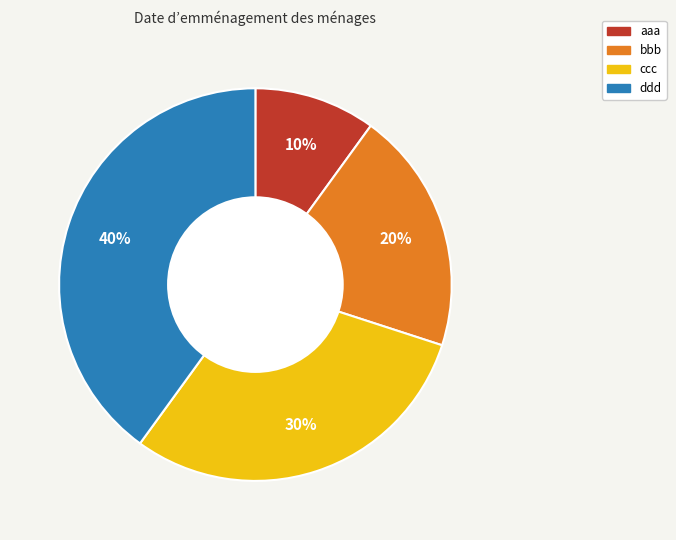

To the nearest percent, what is the combined percentage of bbb and ddd?

60%